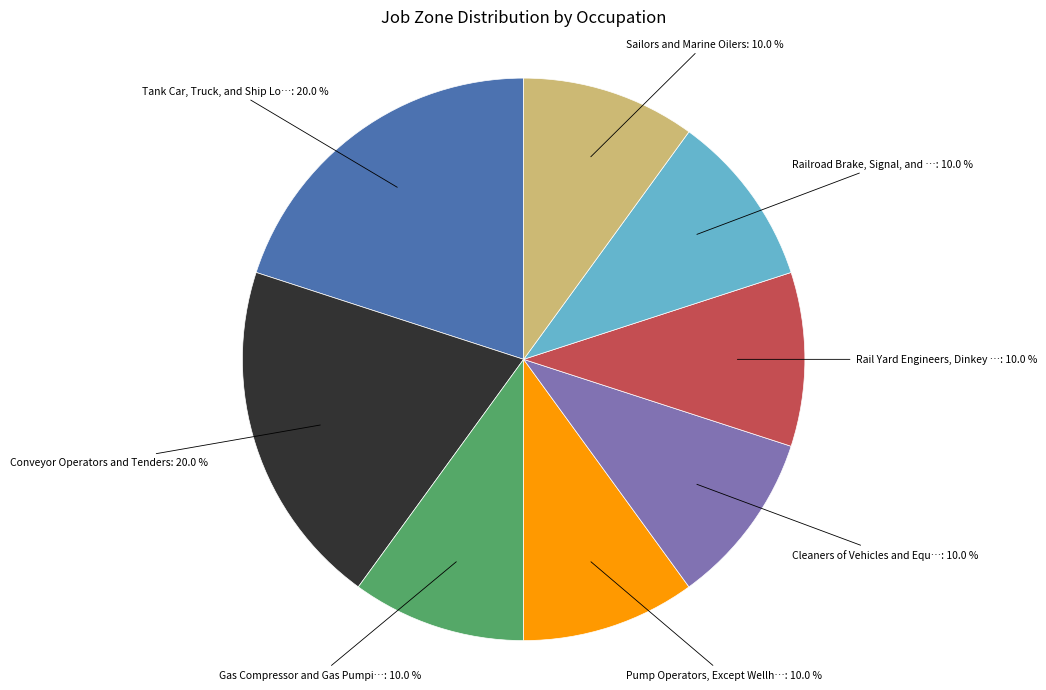

Does any single category account for the majority?

No